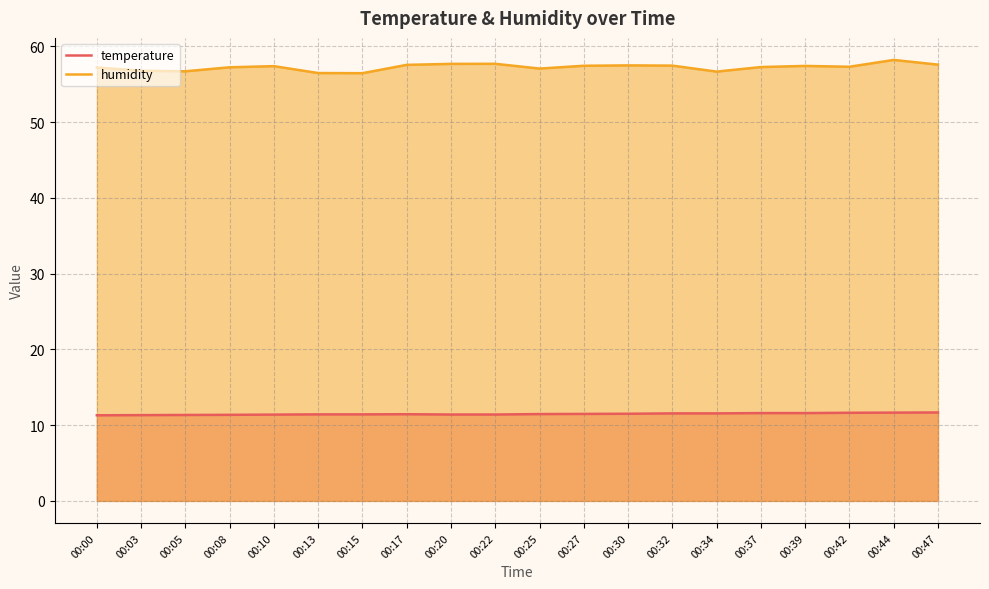

At which category does temperature reach its first local peak?

00:17